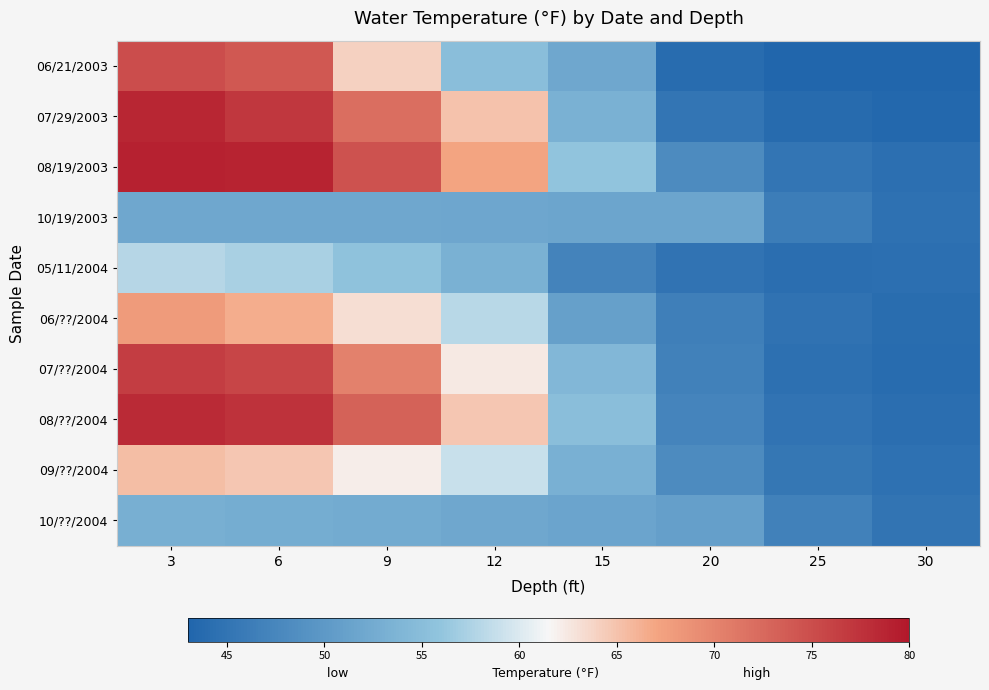

Reading left to right, transcribe all the data shown in this chart.

06/21/2003: 3=75.0	6=74.0	9=64.0	12=55.0	15=52.0	20=44.0	25=43.0	30=43.0
07/29/2003: 3=78.6	6=77.0	9=72.0	12=65.0	15=53.4	20=45.3	25=43.8	30=43.3
08/19/2003: 3=79.1	6=78.9	9=74.6	12=67.1	15=55.9	20=48.2	25=45.3	30=44.4
10/19/2003: 3=52.0	6=52.0	9=52.0	12=51.9	15=51.8	20=51.8	25=46.2	30=44.6
05/11/2004: 3=57.9	6=57.2	9=55.7	12=53.4	15=47.1	20=44.9	25=44.2	30=44.4
06/??/2004: 3=68.0	6=66.5	9=63.2	12=58.1	15=51.0	20=46.5	25=44.8	30=44.1
07/??/2004: 3=76.5	6=75.8	9=70.3	12=62.4	15=54.2	20=46.8	25=44.5	30=43.9
08/??/2004: 3=78.2	6=77.5	9=73.1	12=64.8	15=55.1	20=47.3	25=44.9	30=44.2
09/??/2004: 3=65.3	6=64.8	9=62.1	12=58.9	15=53.2	20=48.1	25=45.4	30=44.7
10/??/2004: 3=53.1	6=52.8	9=52.4	12=52.0	15=51.6	20=50.9	25=46.8	30=45.1